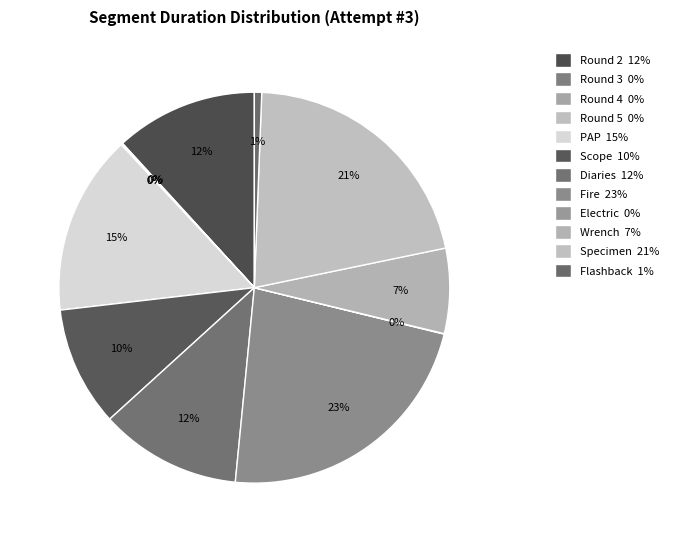

True or false: Diaries accounts for 12% of the total.

True